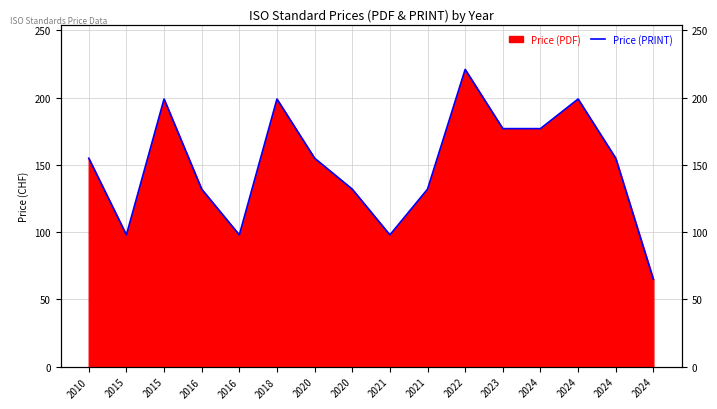

How many interior local peaks (higher than both neighbors) does the data have?

4